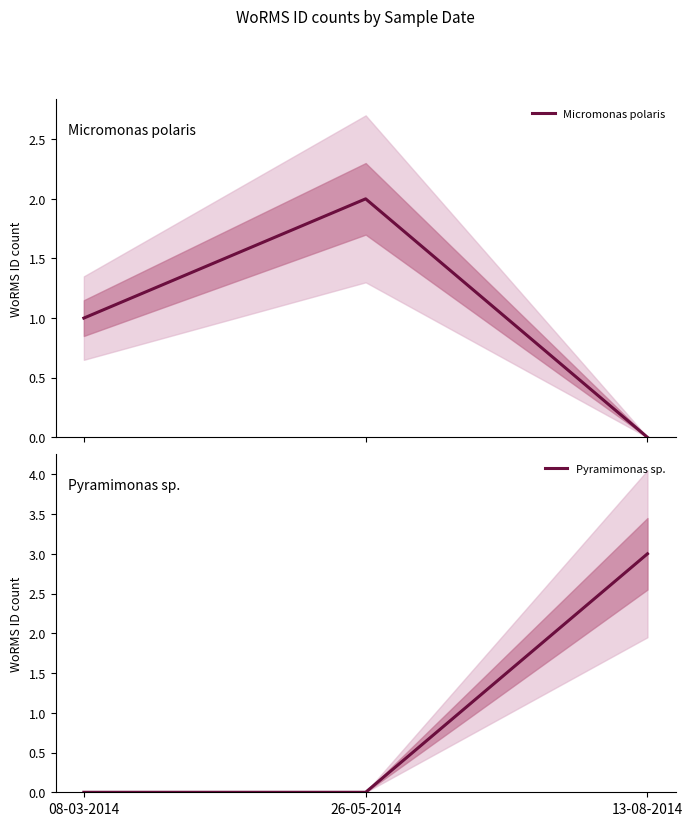

What is the label of the 1st point from the left?

08-03-2014